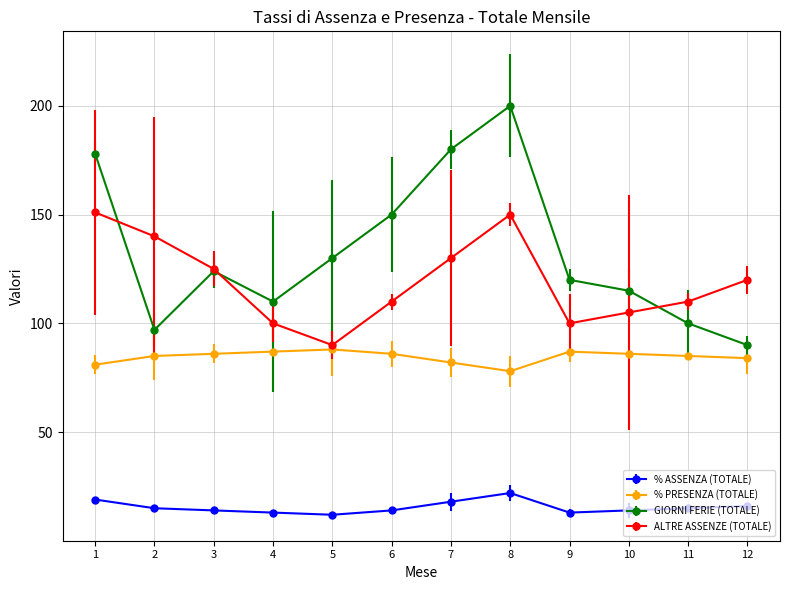

Reading left to right, what are all the values shown in this chart?

% ASSENZA (TOTALE): 19	15	14	13	12	14	18	22	13	14	15	16
% PRESENZA (TOTALE): 81	85	86	87	88	86	82	78	87	86	85	84
GIORNI FERIE (TOTALE): 178	97	124	110	130	150	180	200	120	115	100	90
ALTRE ASSENZE (TOTALE): 151	140	125	100	90	110	130	150	100	105	110	120